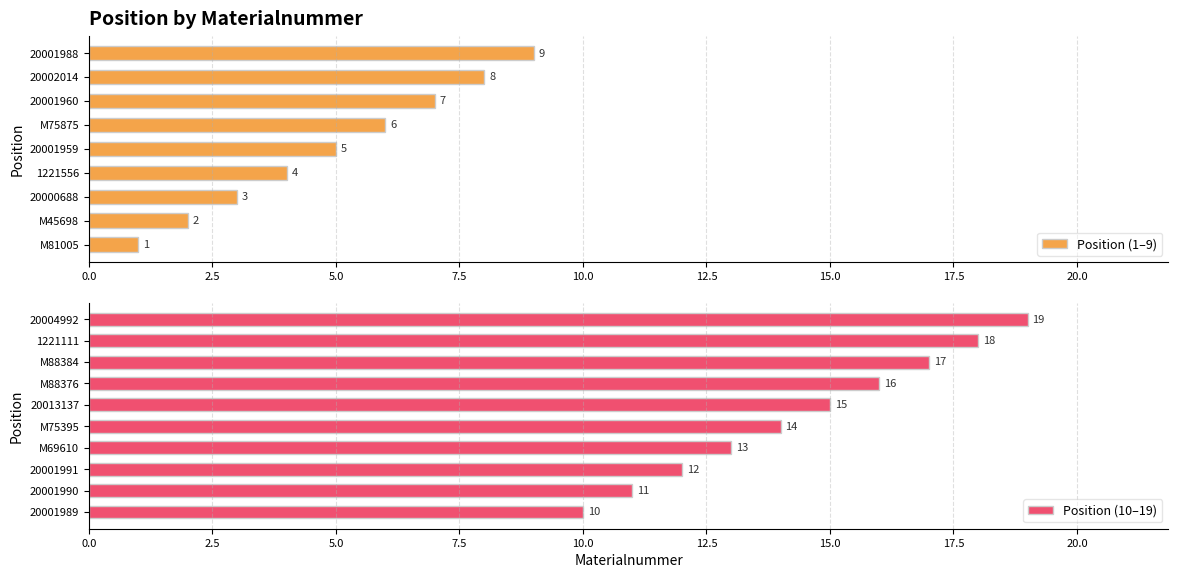

Reading left to right, transcribe all the data shown in this chart.

M81005=1	M45698=2	20000688=3	1221556=4	20001959=5	M75875=6	20001960=7	20002014=8	20001988=9	20001989=10	20001990=11	20001991=12	M69610=13	M75395=14	20013137=15	M88376=16	M88384=17	1221111=18	20004992=19